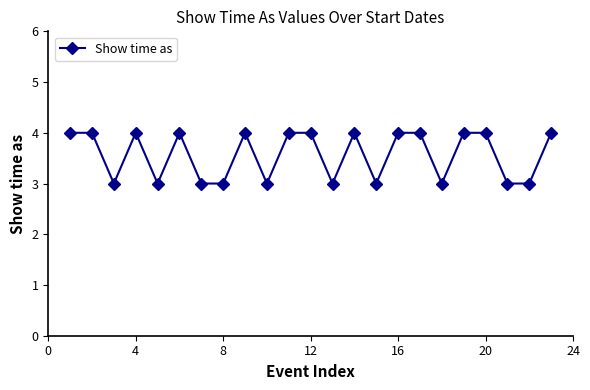

Count the values in the range 3 to 4.

23